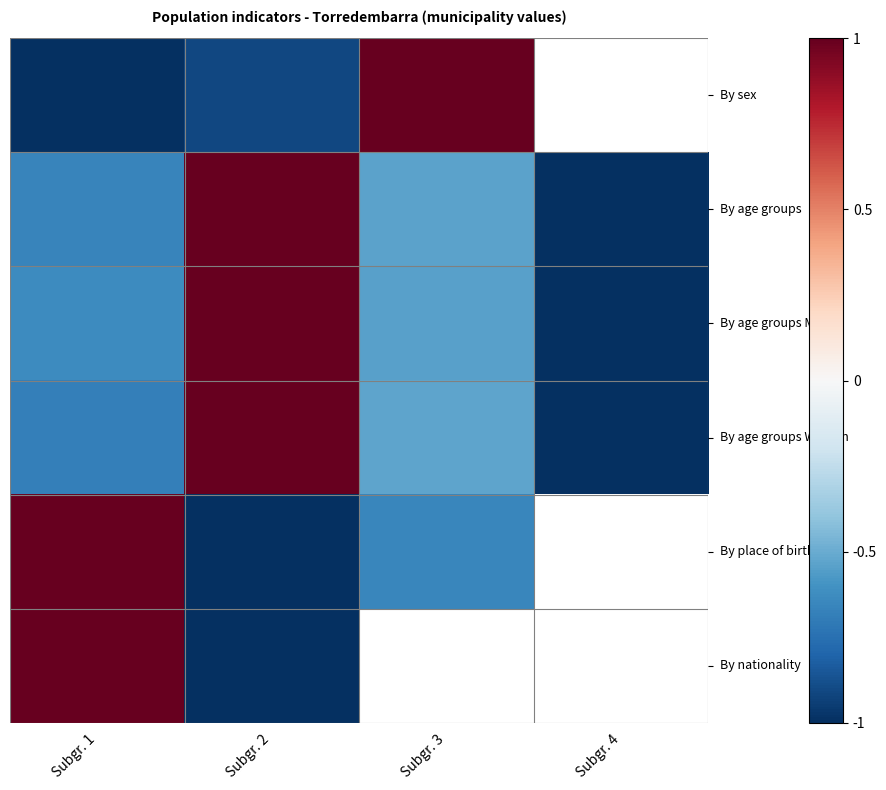

How many values in the By age groups Men series exceed 0?

1